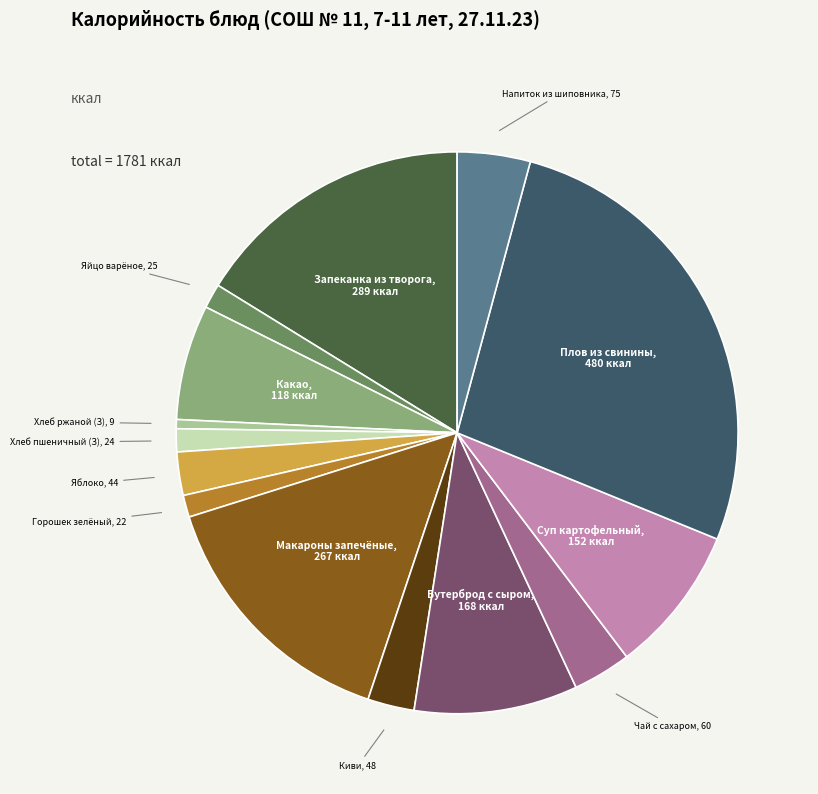

Is there a majority slice in this chart?

No